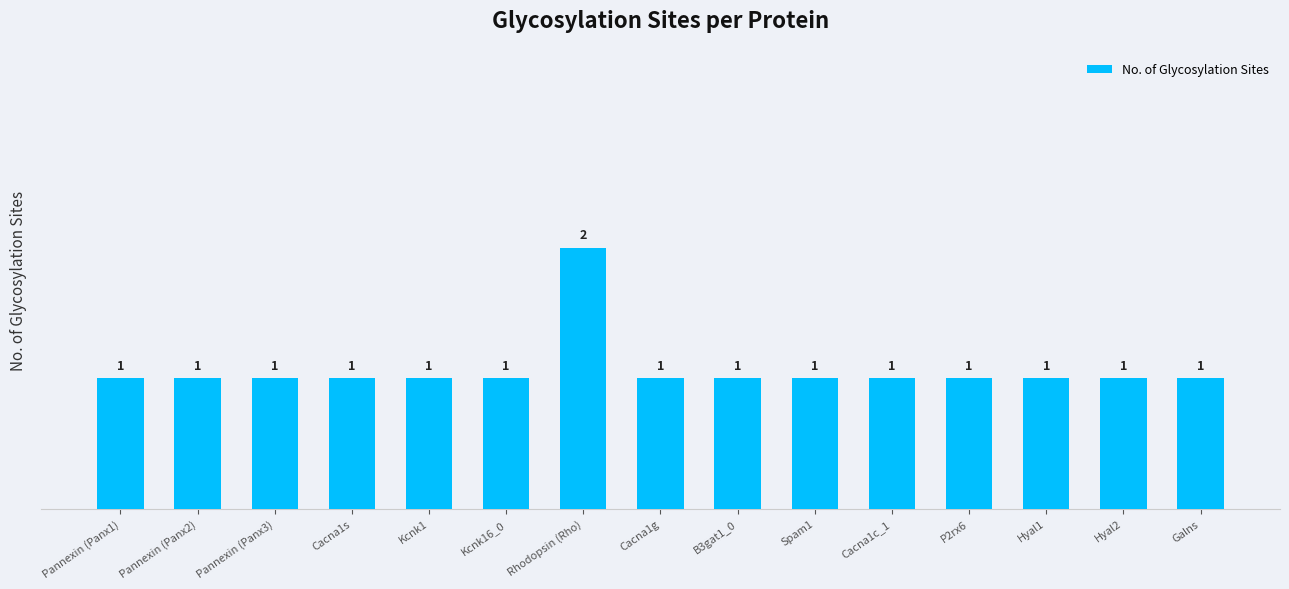

Approximately how many times larger is the value at Spam1 compared to Cacna1c_1?

1.0